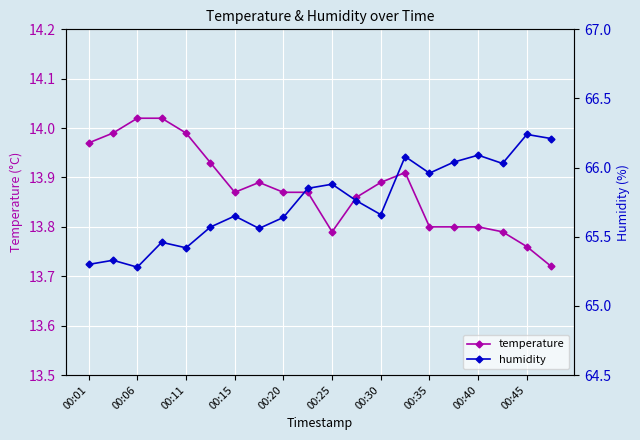

At which category does the chart reach its minimum across all series?

19